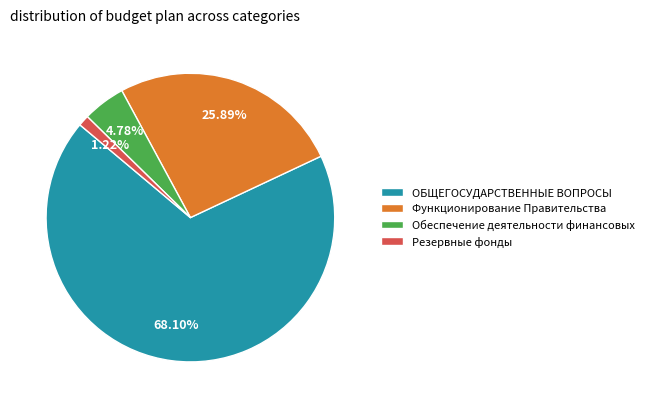

Is there a majority slice in this chart?

Yes